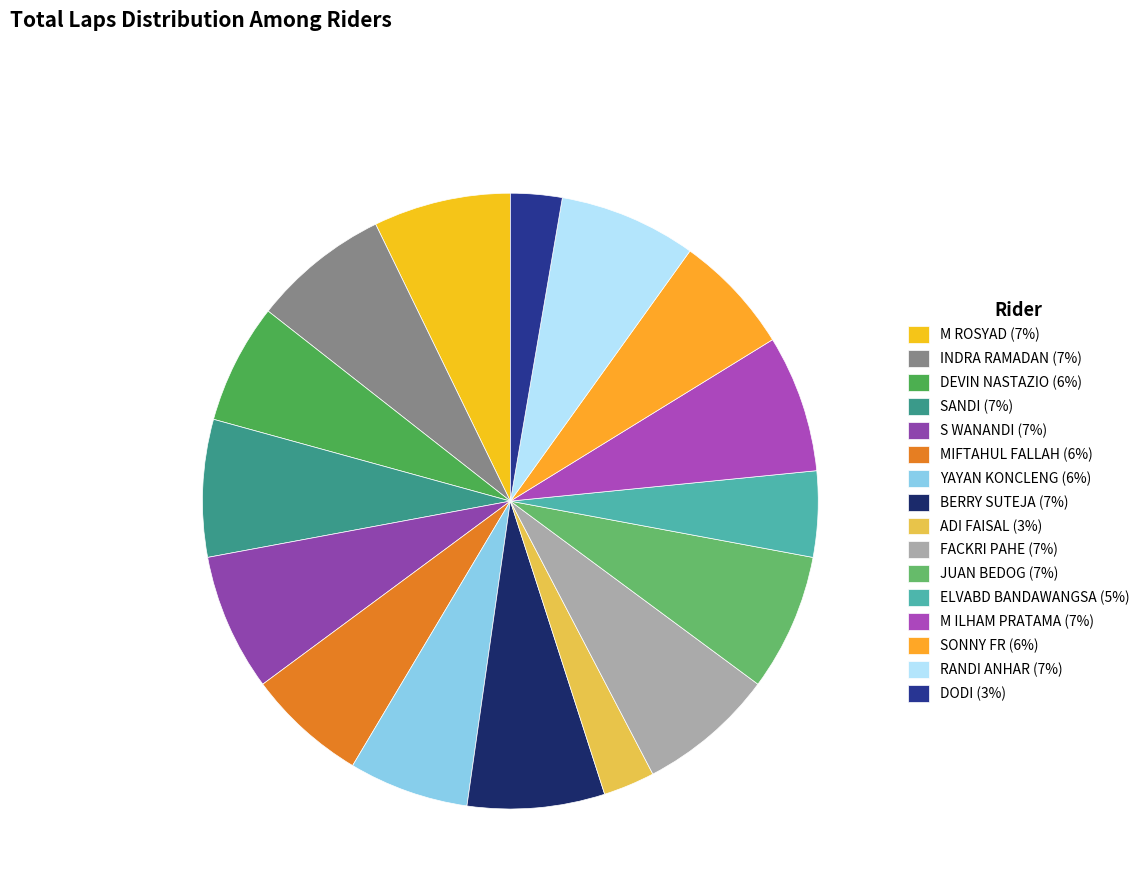

How many segments does this pie chart have?

16